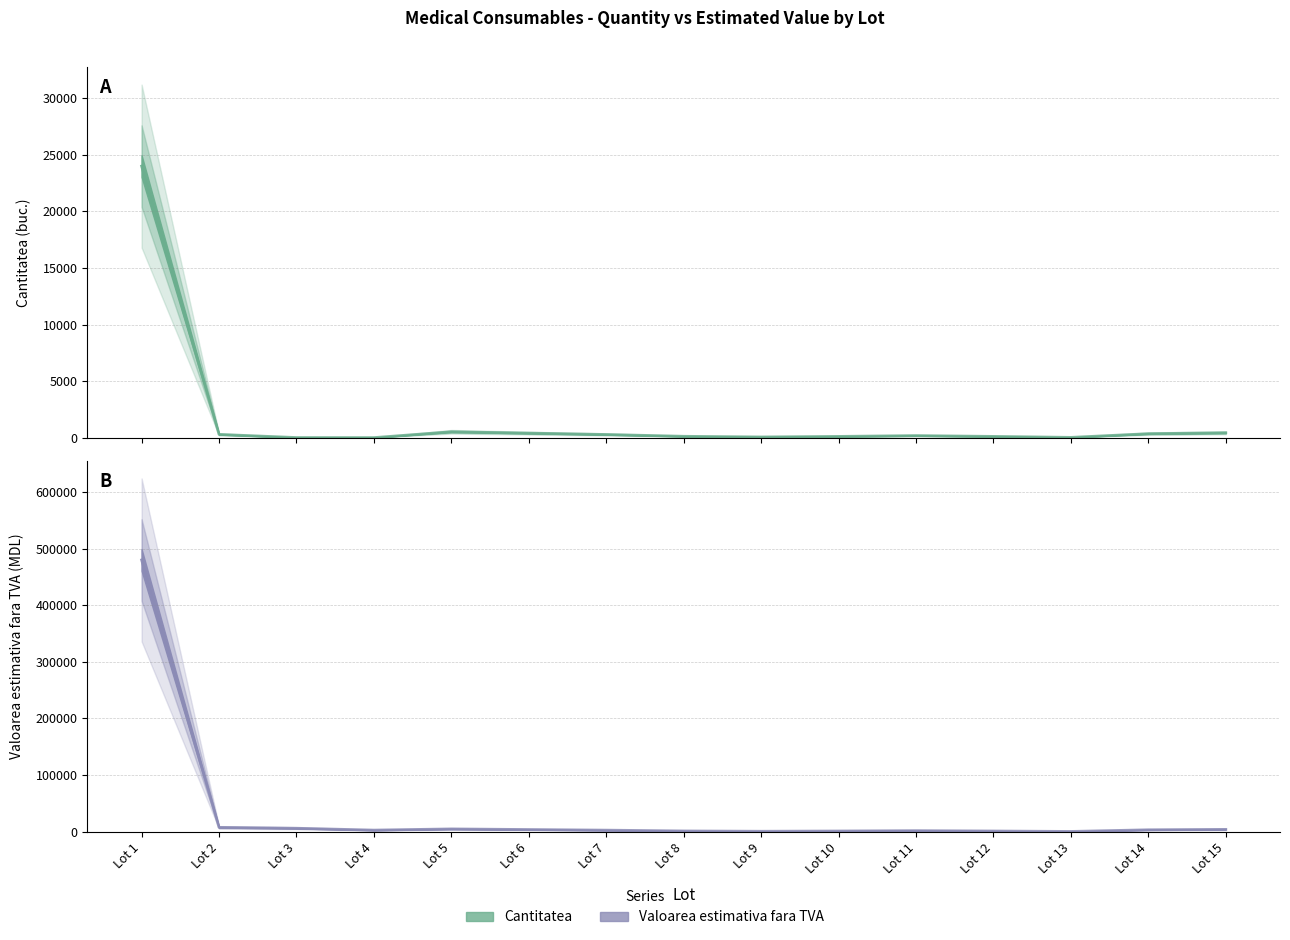

True or false: Valoarea estimativa fara TVA and Cantitatea cross at least once.

False